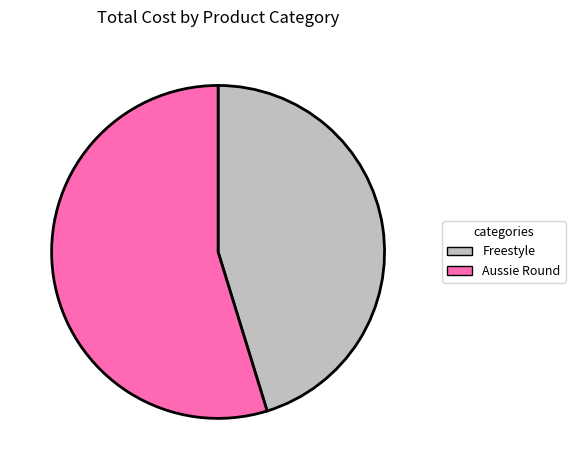

True or false: Aussie Round accounts for 55% of the total.

True